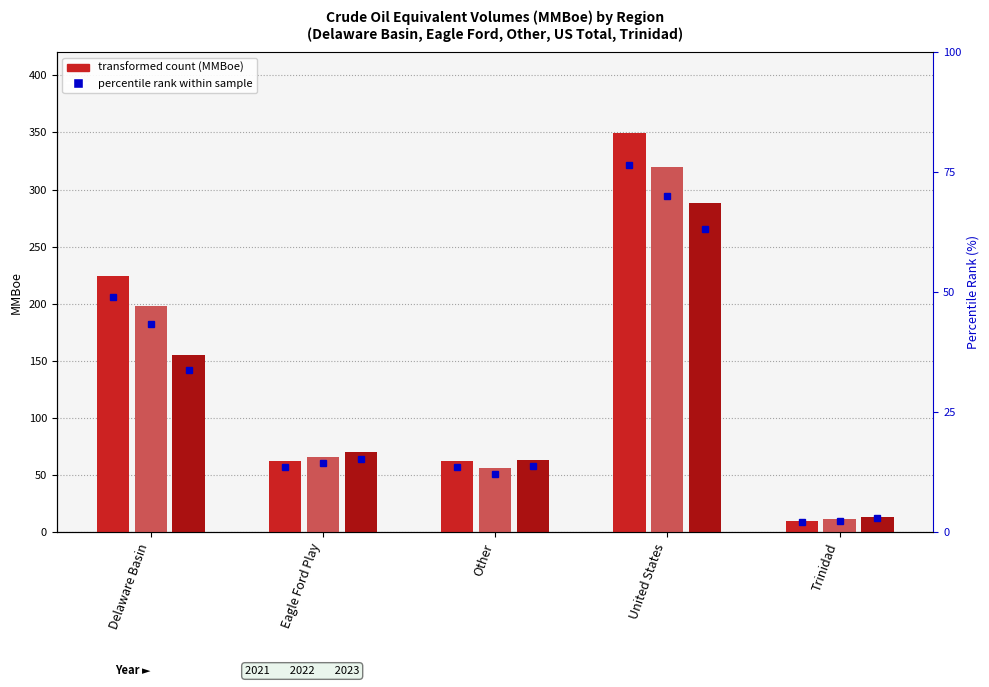

Which series has the widest spread of values?

2023